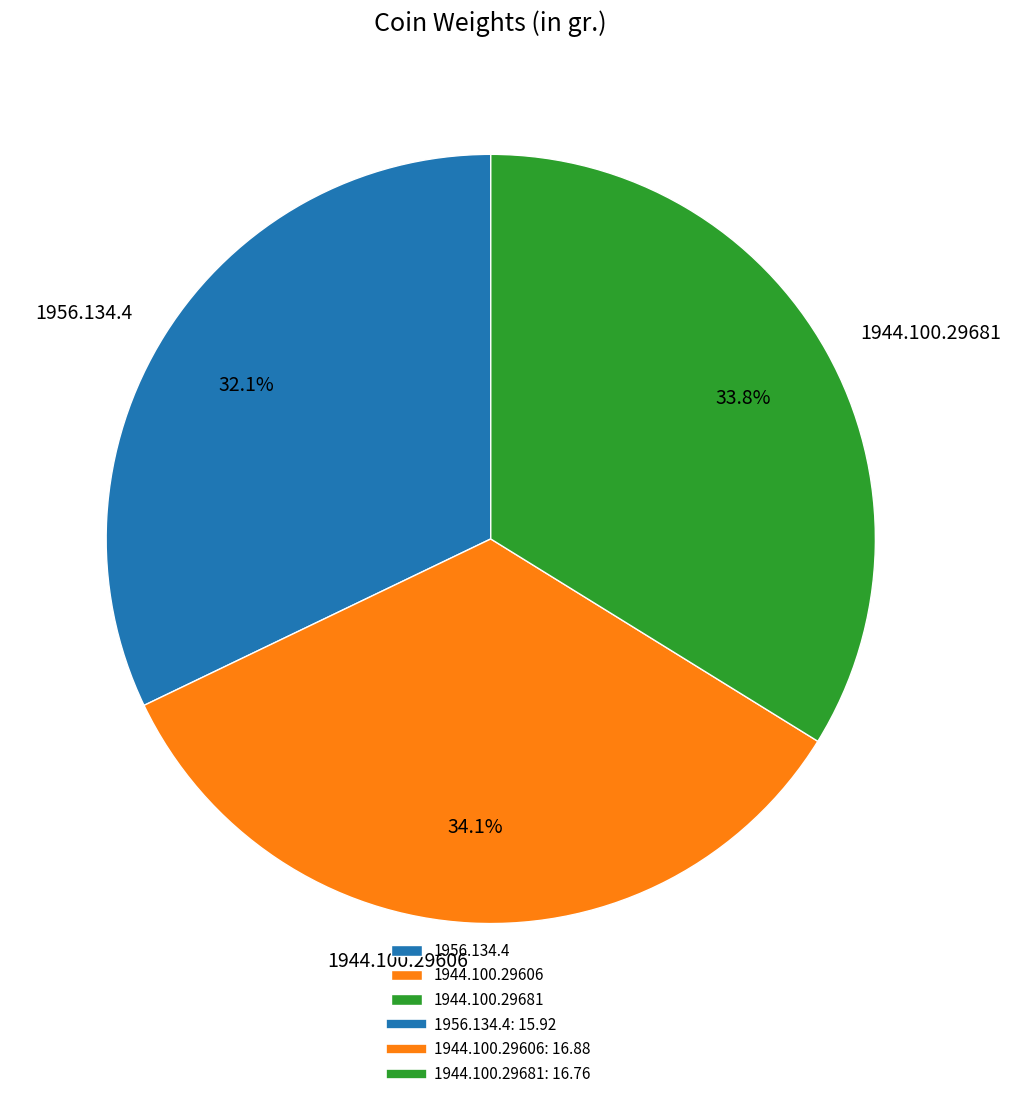

Is there a majority slice in this chart?

No